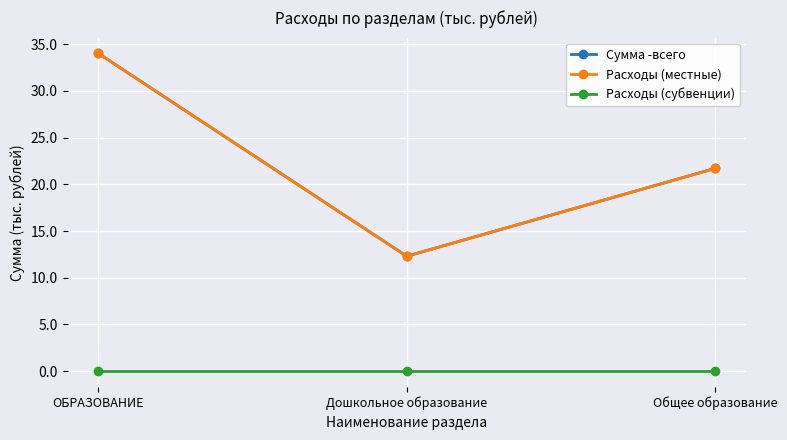

What is the label of the 3rd point from the left?

Общее образование